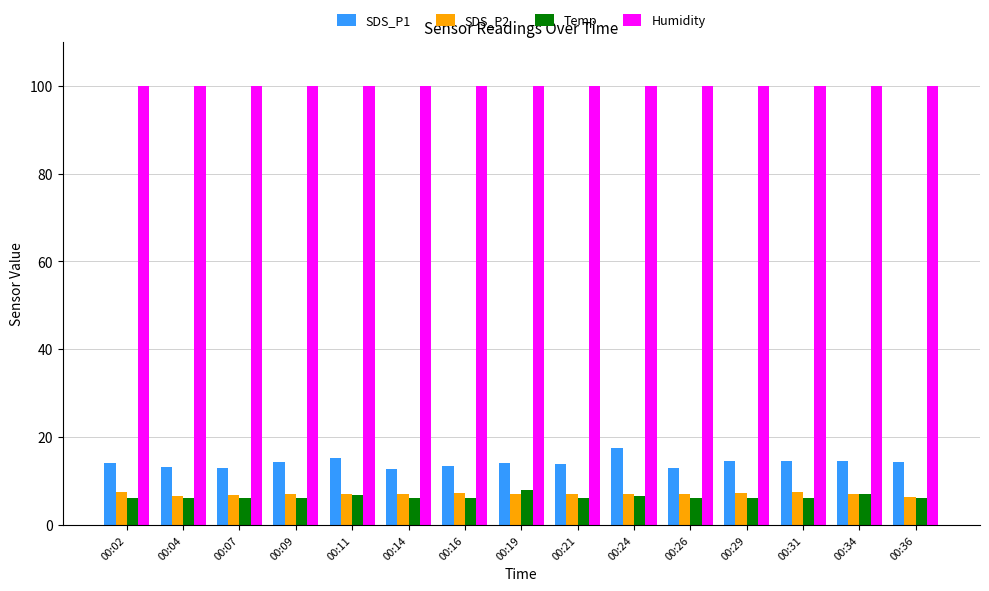

What is the lowest value of the Temp series?

6.2